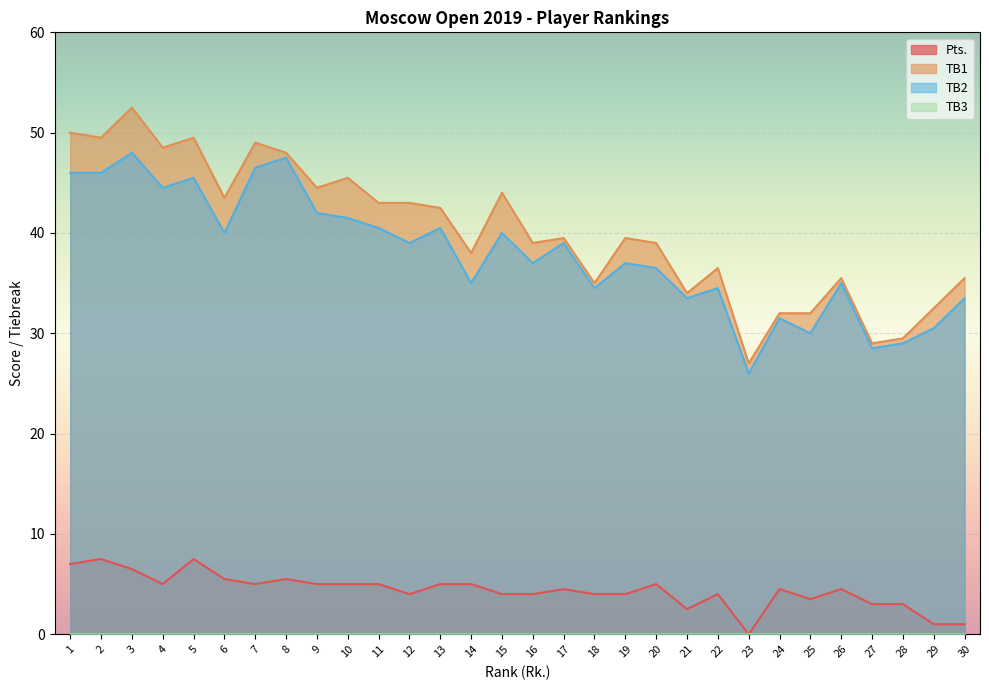

At which label is TB1 closest to 39?

16